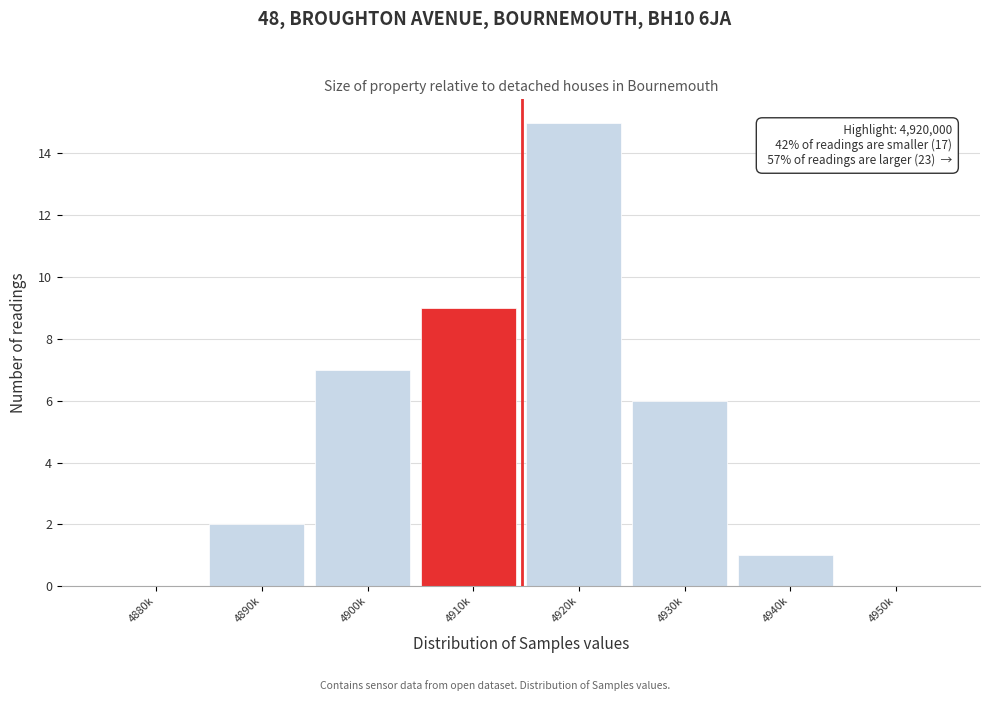

Reading left to right, list all the values displayed in this chart.

4880k=0	4890k=2	4900k=7	4910k=9	4920k=15	4930k=6	4940k=1	4950k=0